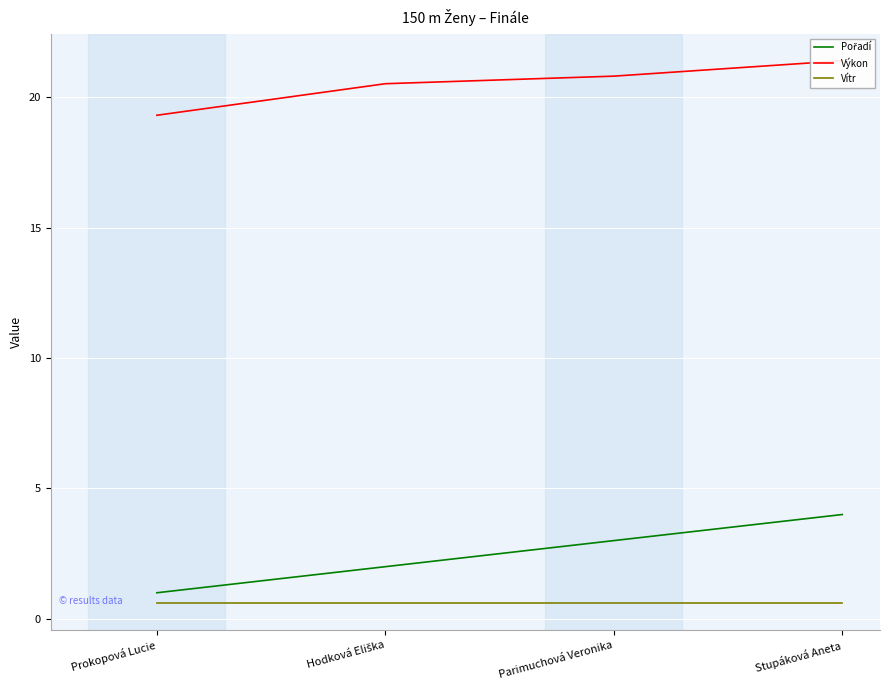

How many lines are shown in the chart?

3